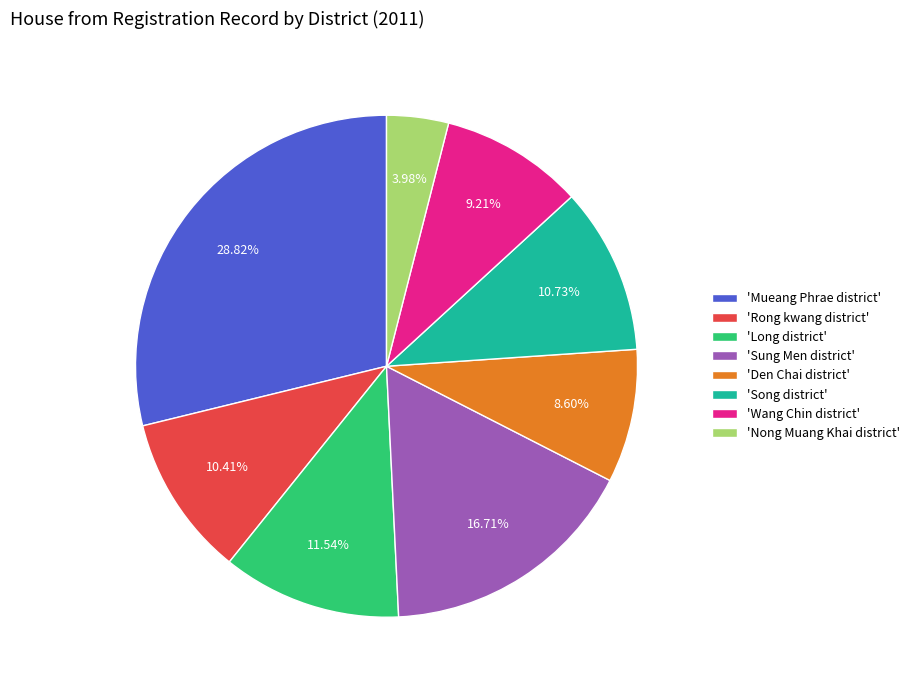

Combined, do 'Long district' and 'Song district' account for over 50%?

No